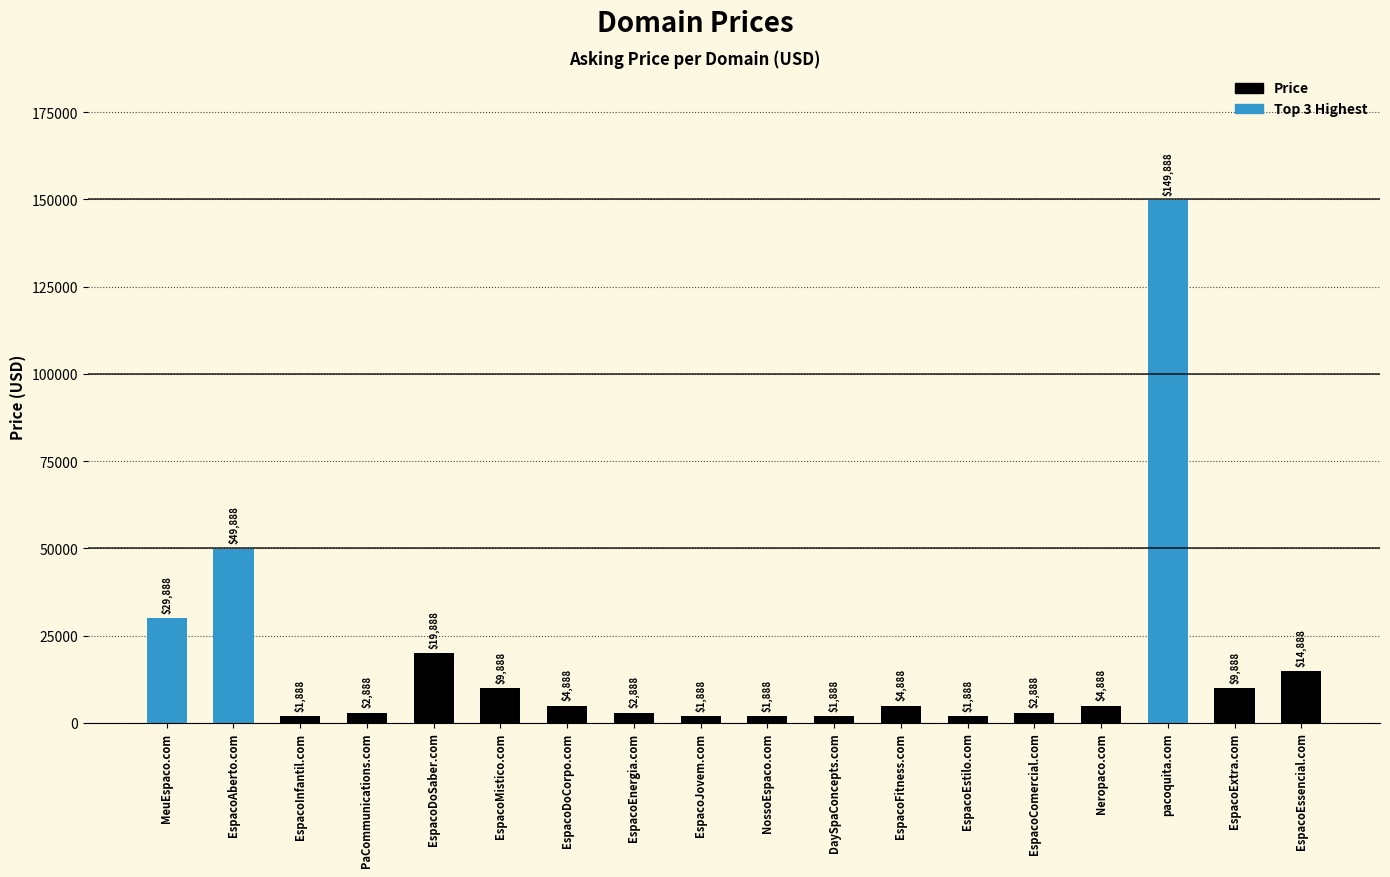

How many data points are less than 4888?

8